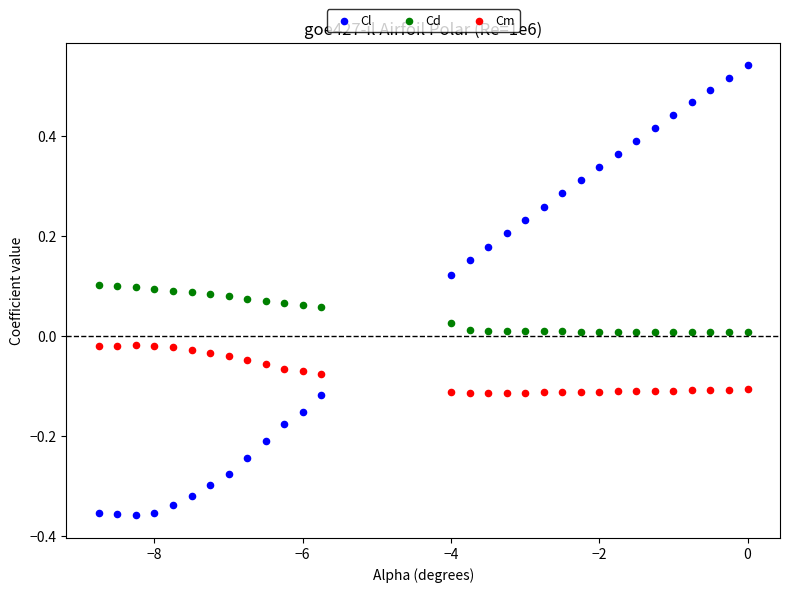

Across all data points, what is the range of Y values (max minus min)?

0.9